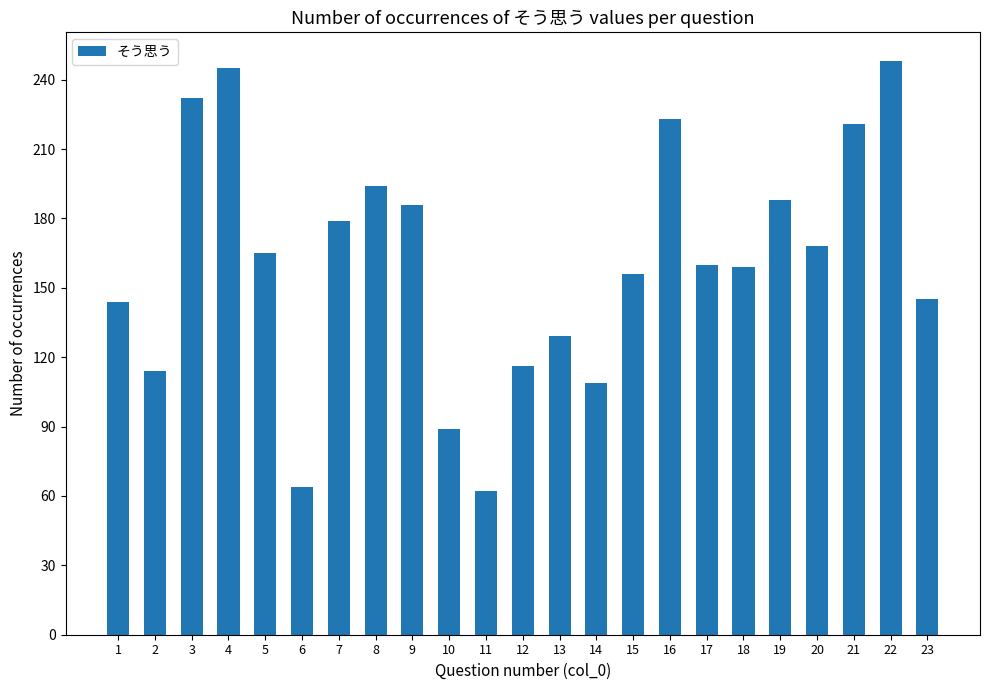

True or false: the data shows 156 at 10.

False